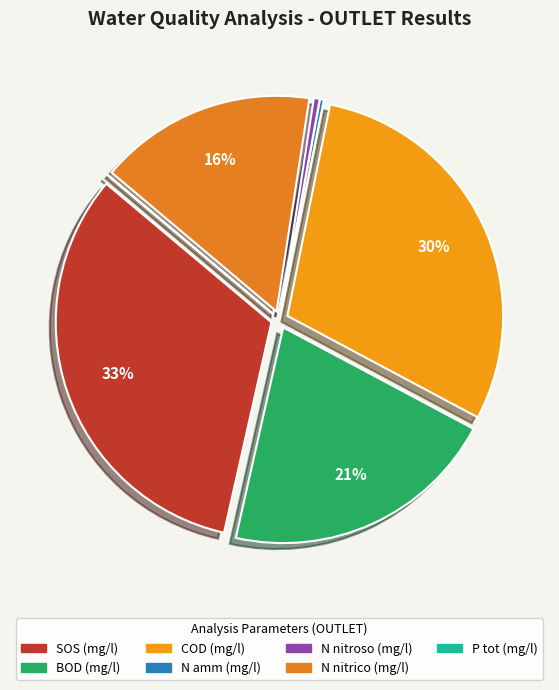

To the nearest percent, what is the difference between the largest and smallest slice percentages?

33%